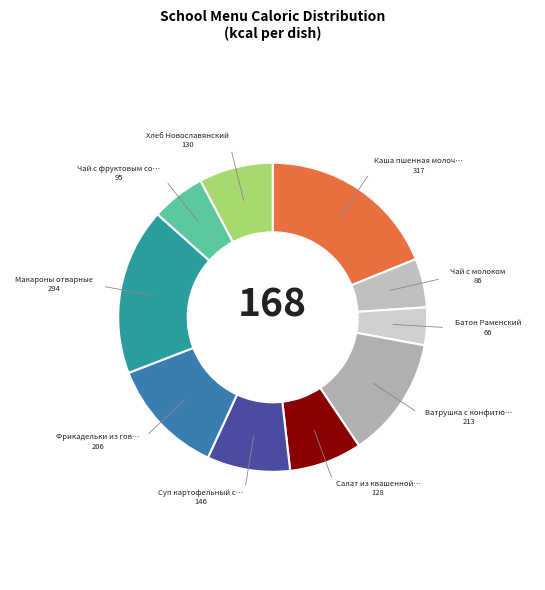

Count the number of slices in the pie.

10